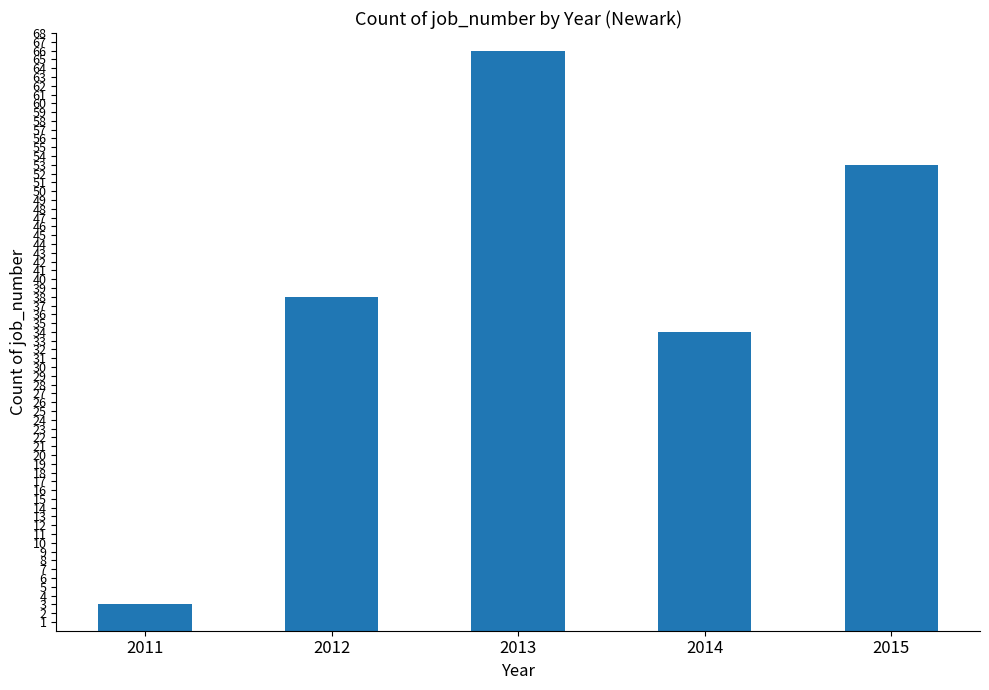

Which has a higher value, 2014 or 2013?

2013